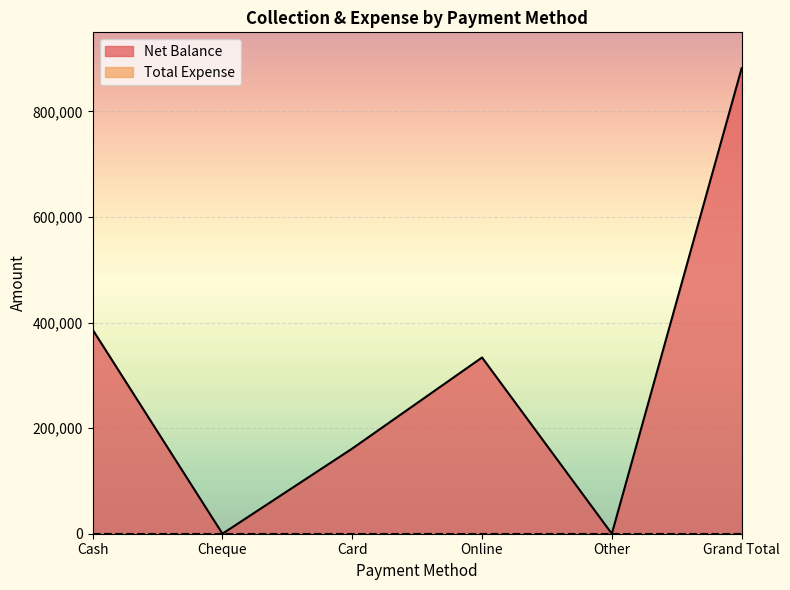

Reading left to right, list all the values displayed in this chart.

Cash=386600	Cheque=0	Card=161375	Online=333900	Other=0	Grand Total=881875